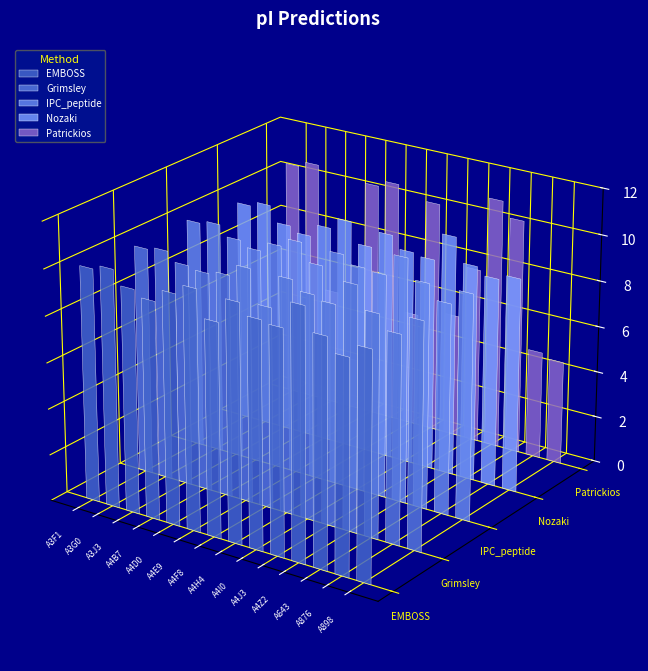

Which series changed the most between A0A4D6A4Z2 and A0A4D6A898?

Patrickios